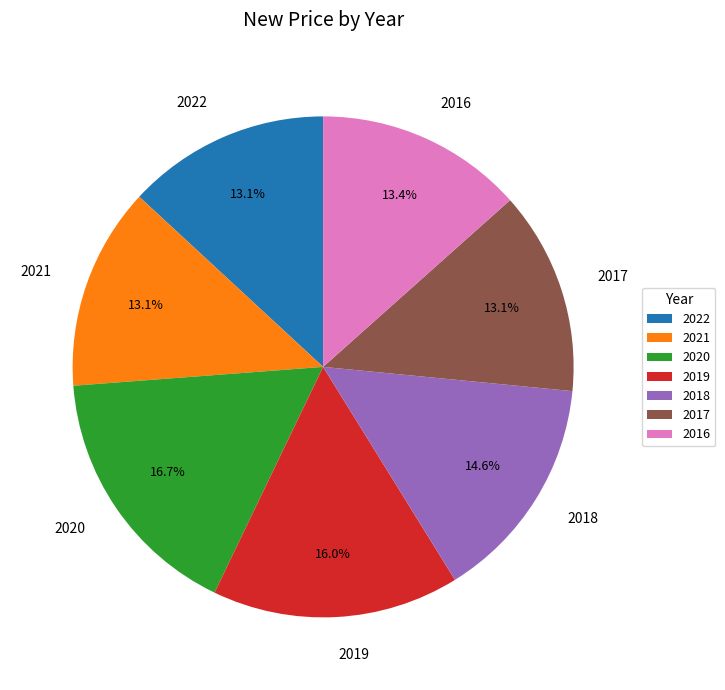

How much of the chart is everything except 2018?

85.4%